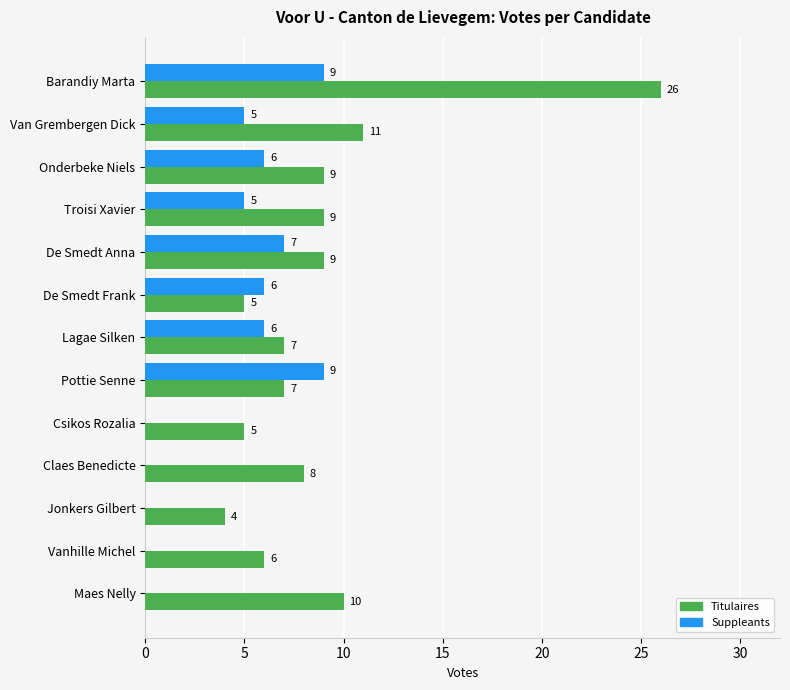

Is it true that Titulaires equals 26 at Barandiy Marta?

True